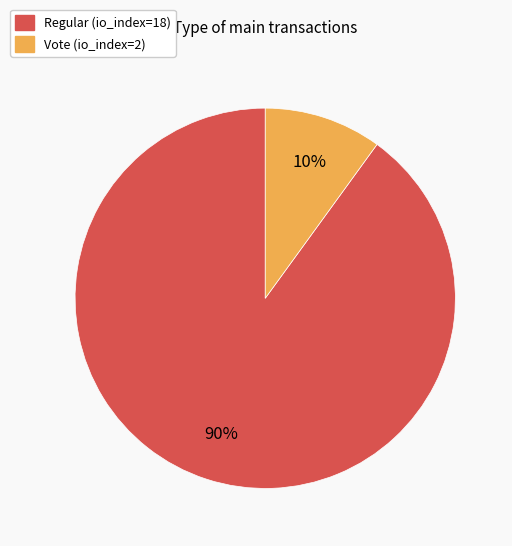

Is there a majority slice in this chart?

Yes